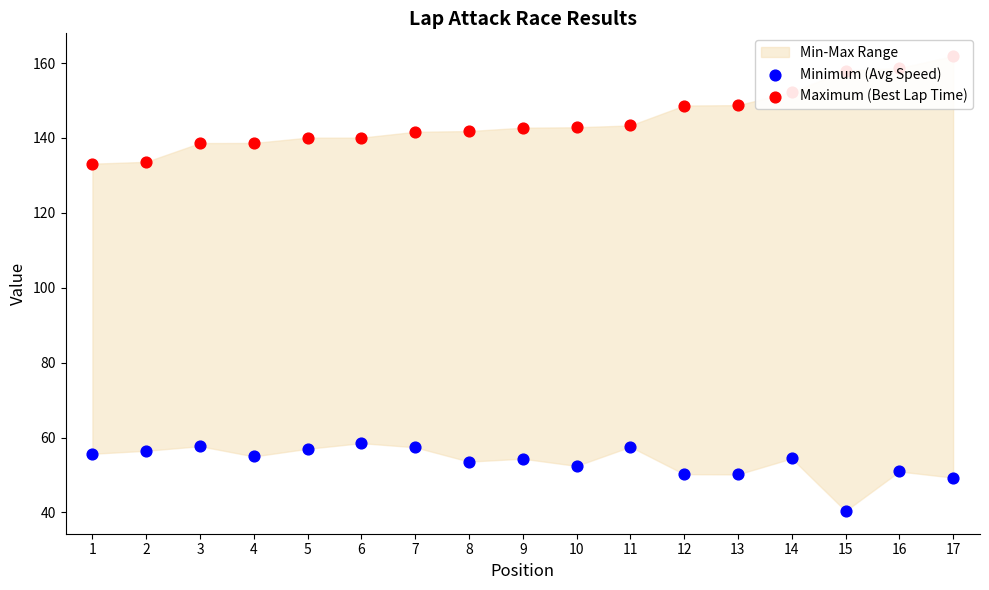

What are all the series names shown in the legend?

Minimum (Avg Speed), Maximum (Best Lap Time)